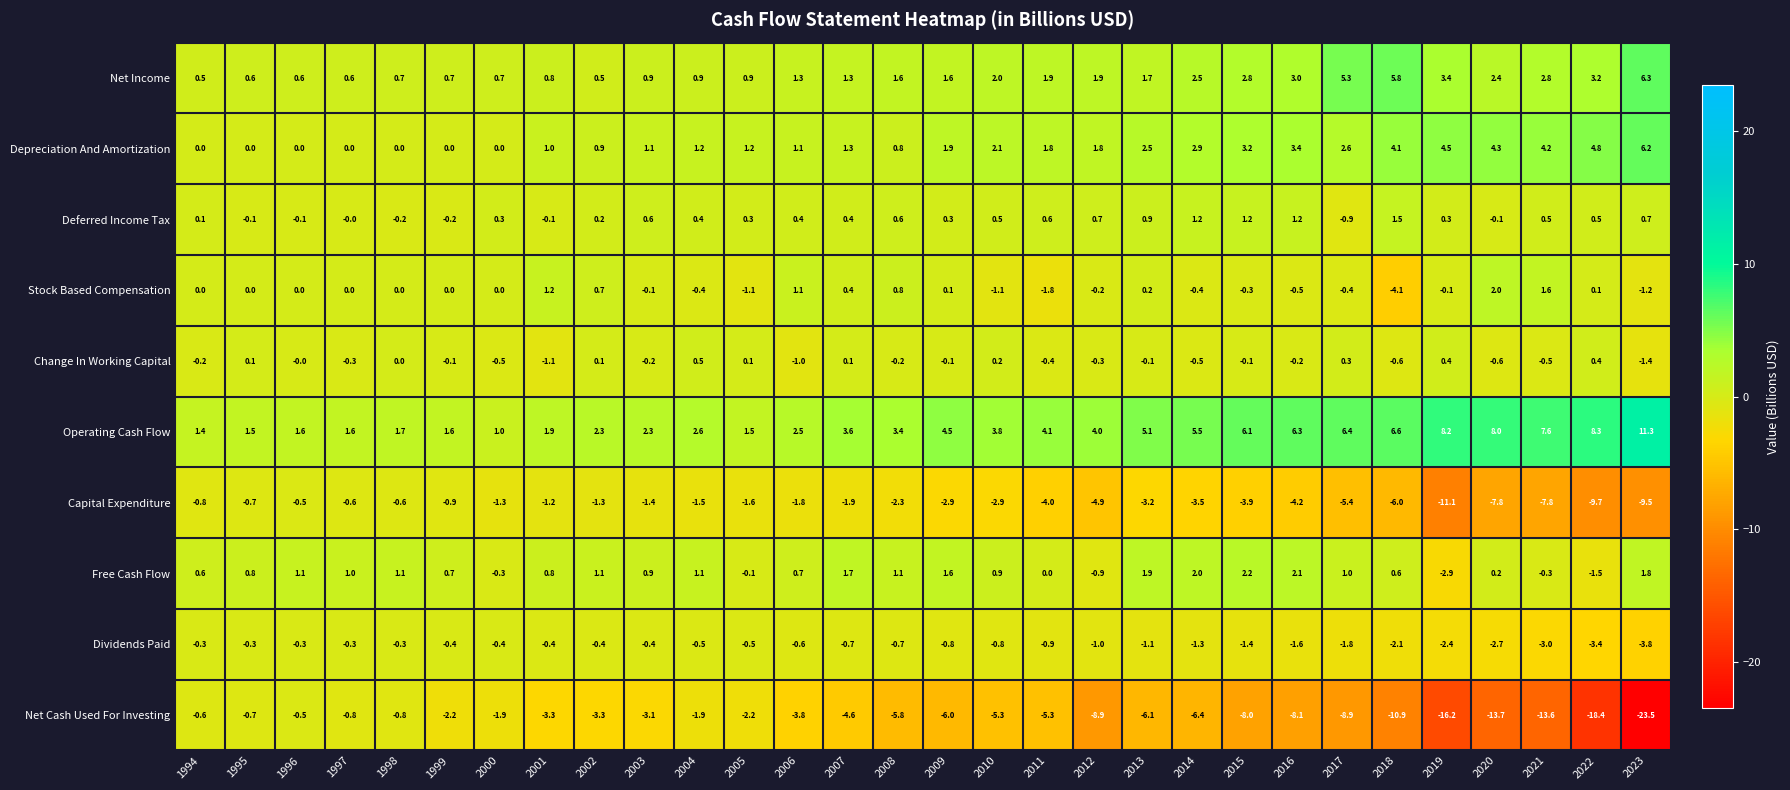

What is the total value across all series at 2021?

-8.5